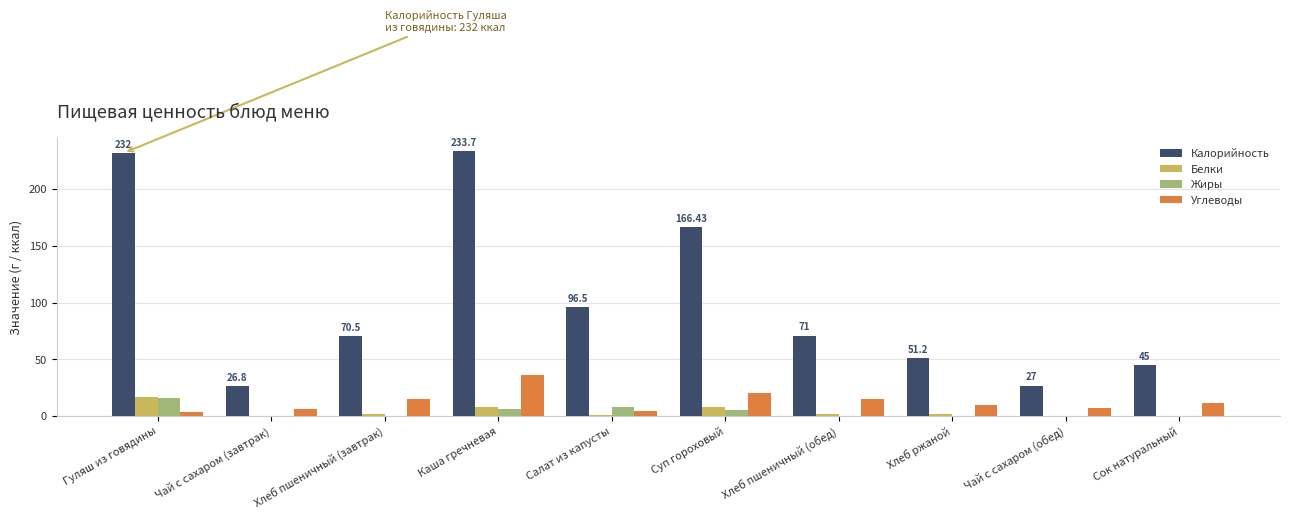

What is the total value across all series at Чай с сахаром (обед)?

34.0